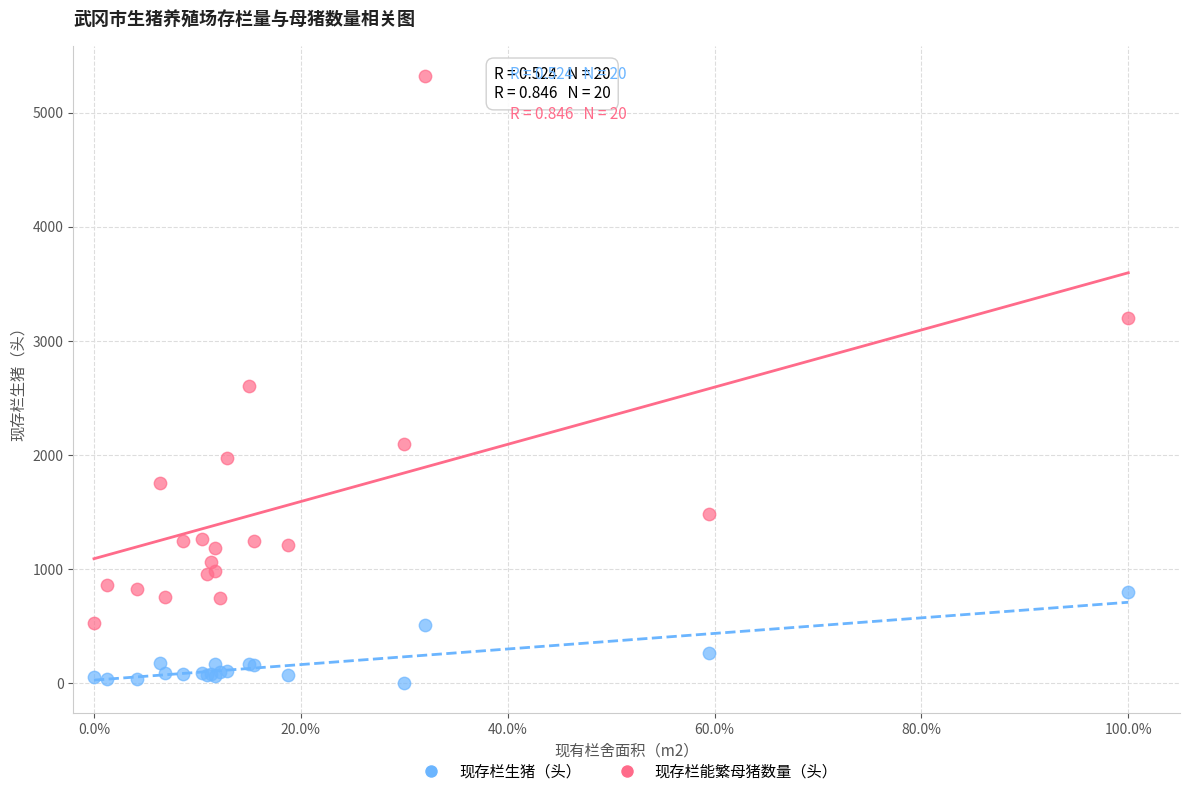

Which series has the widest spread of Y values?

现存栏生猪（头）